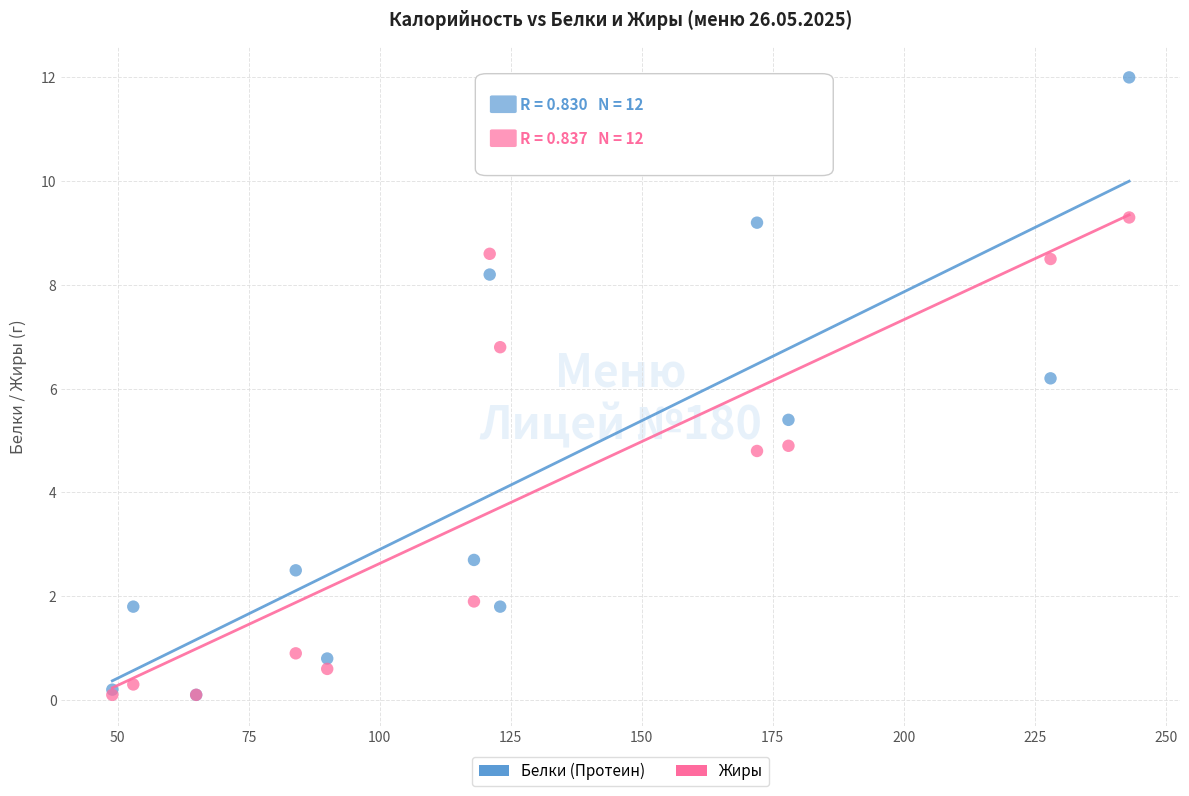

Across all series, what Y value is closest to 6?

6.2